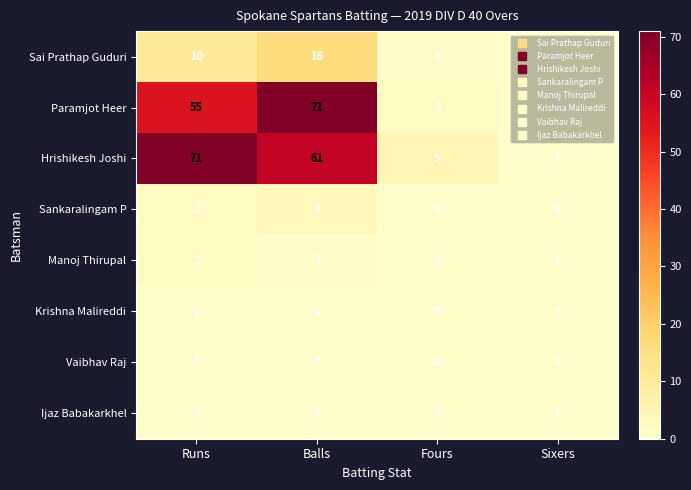

How many data points does each series have?

4